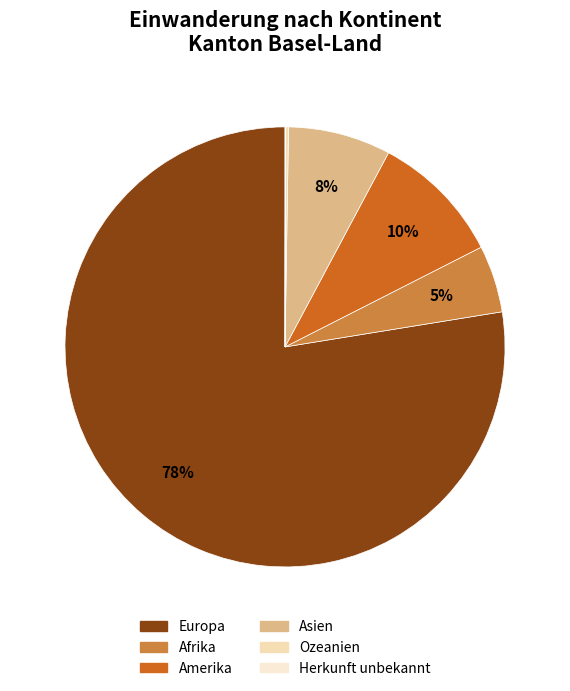

Does any single category account for the majority?

Yes